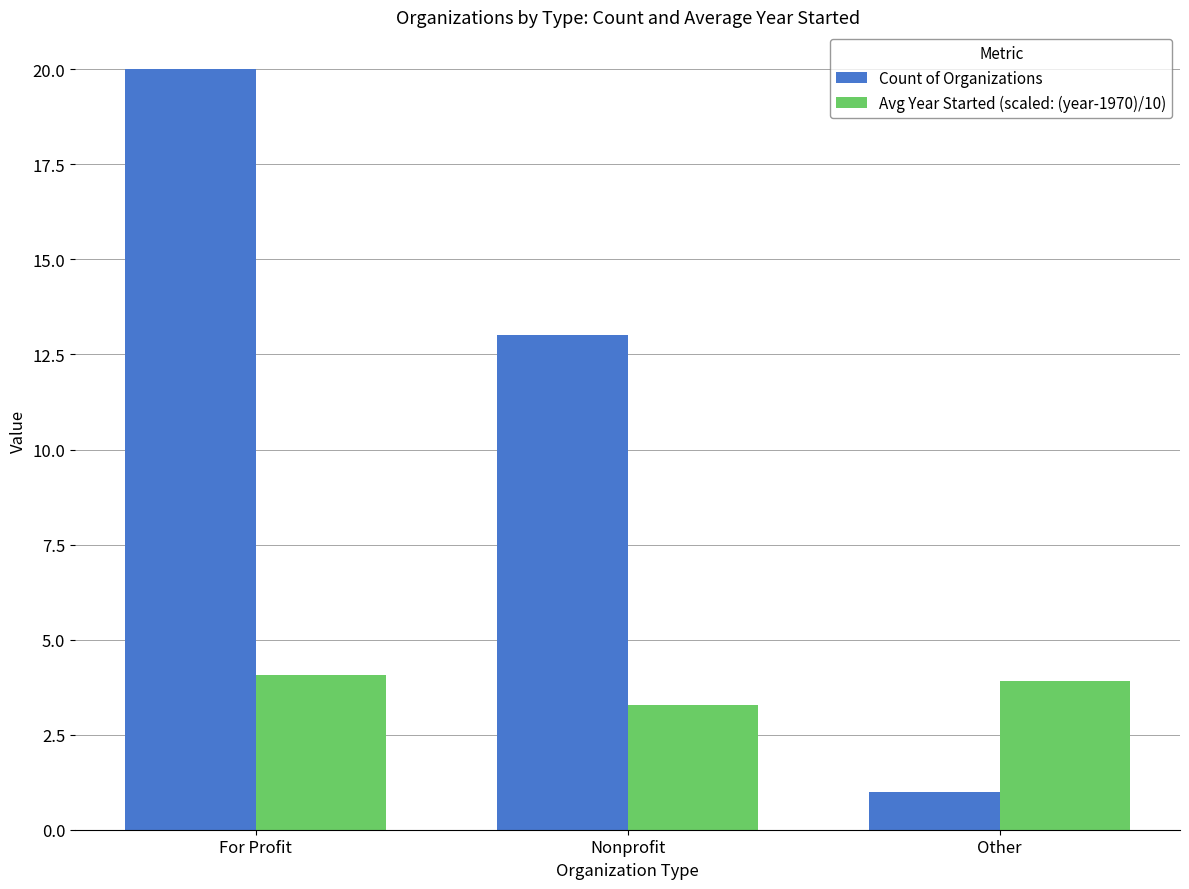

What is the value of the Avg Year Started (scaled: (year-1970)/10) bar at the 1st from the left?

4.1